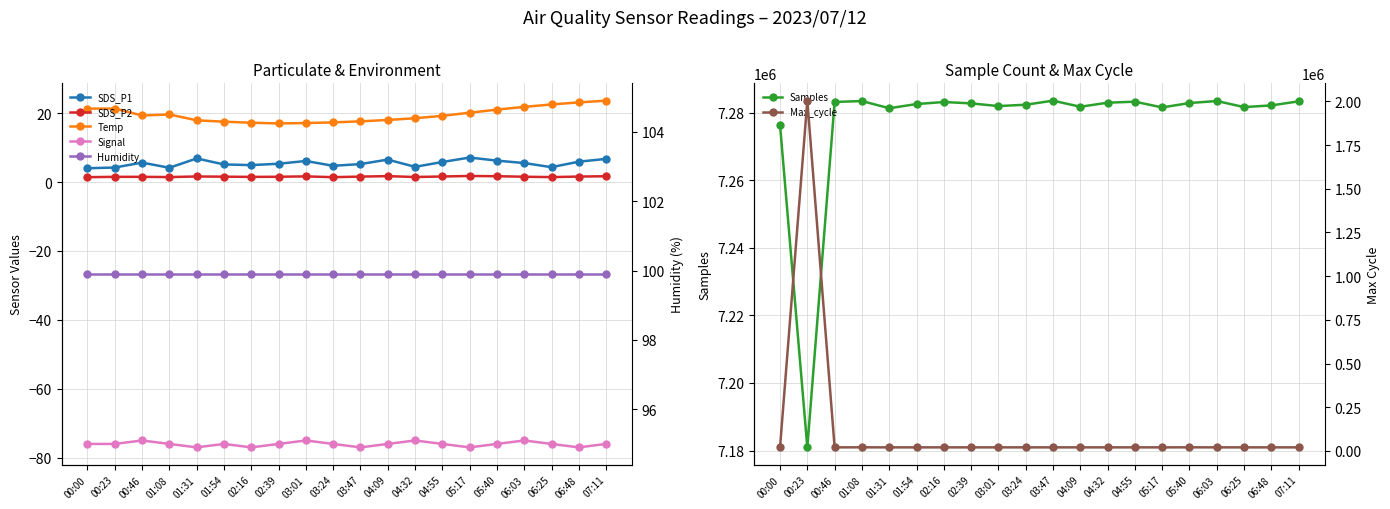

Between 04:09 and 03:01, which is larger?

04:09